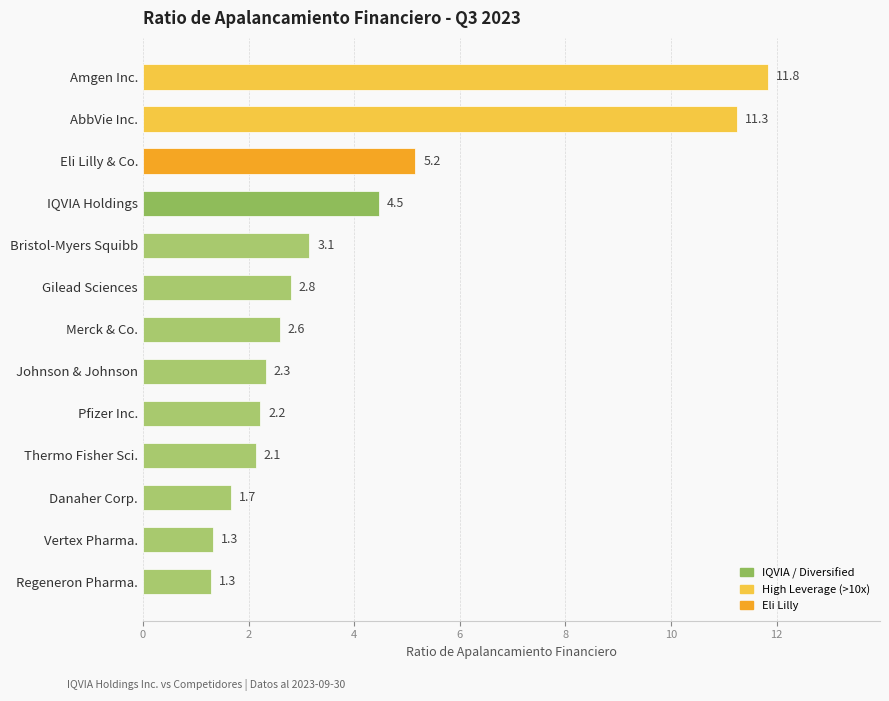

The chart shows a value of 4.8 at Bristol-Myers Squibb. True or false?

False